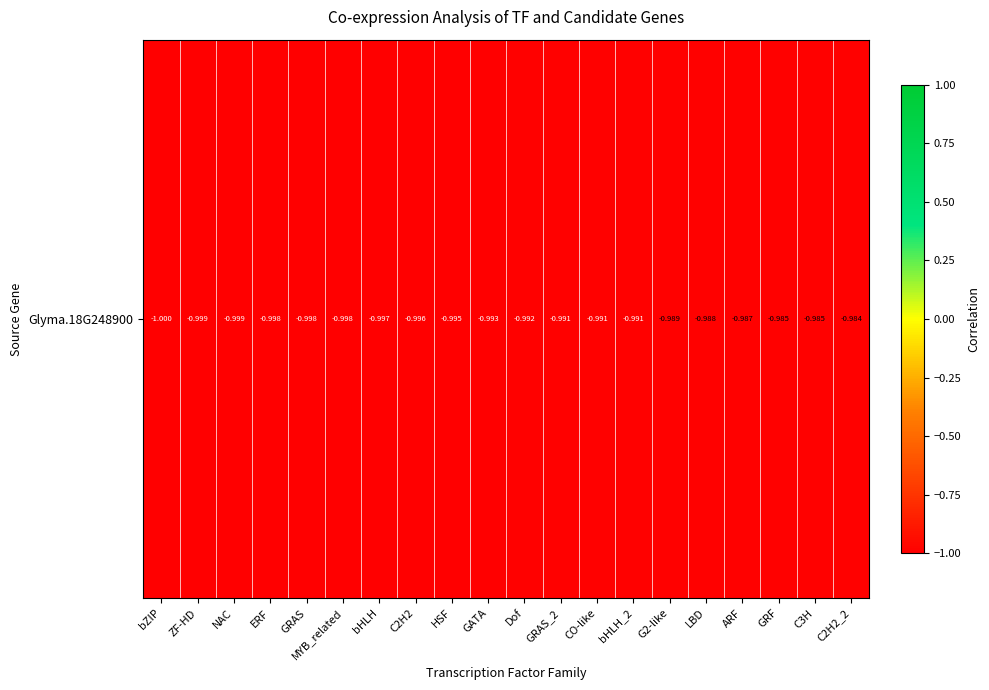

Which has a higher value, C2H2 or LBD?

LBD